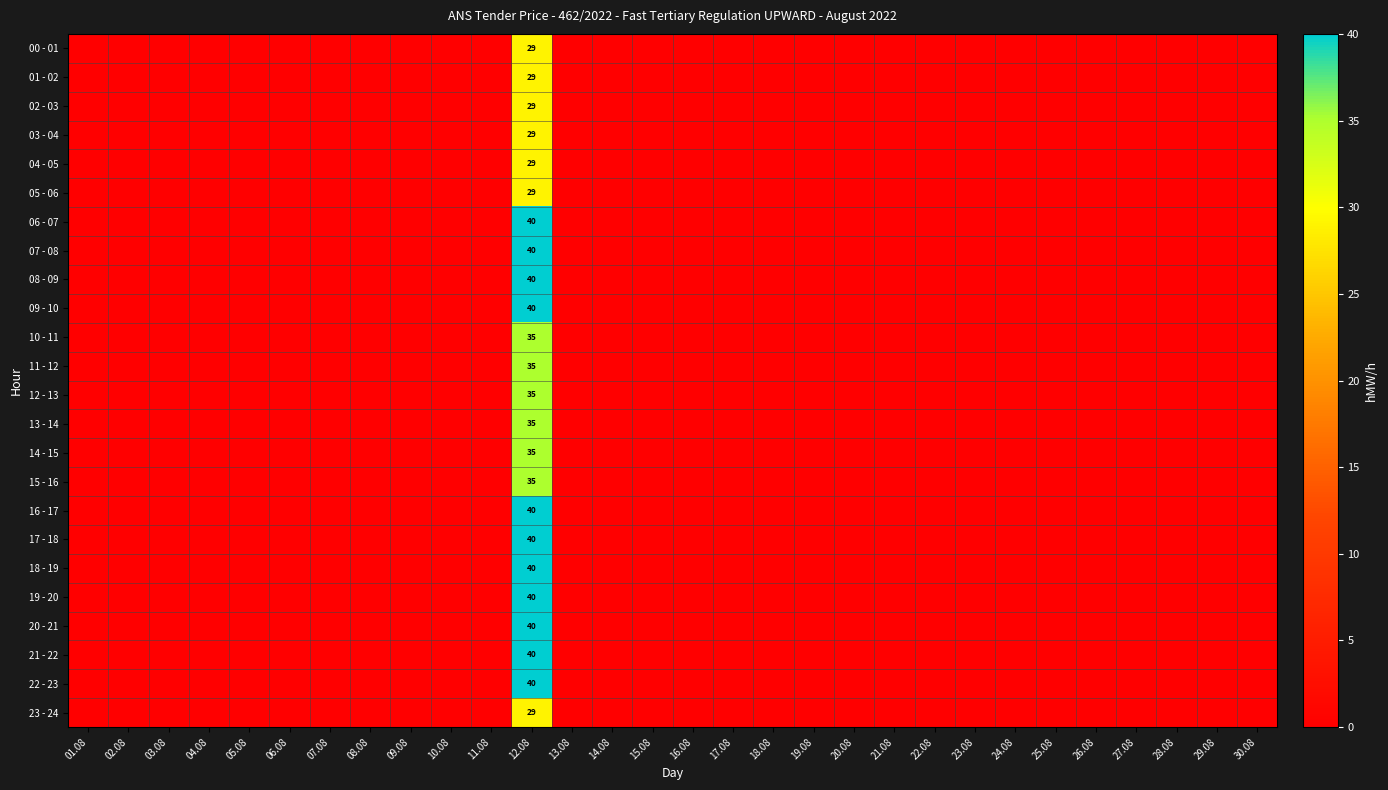

The value of 18 - 19 at 12.08 is 25. True or false?

False